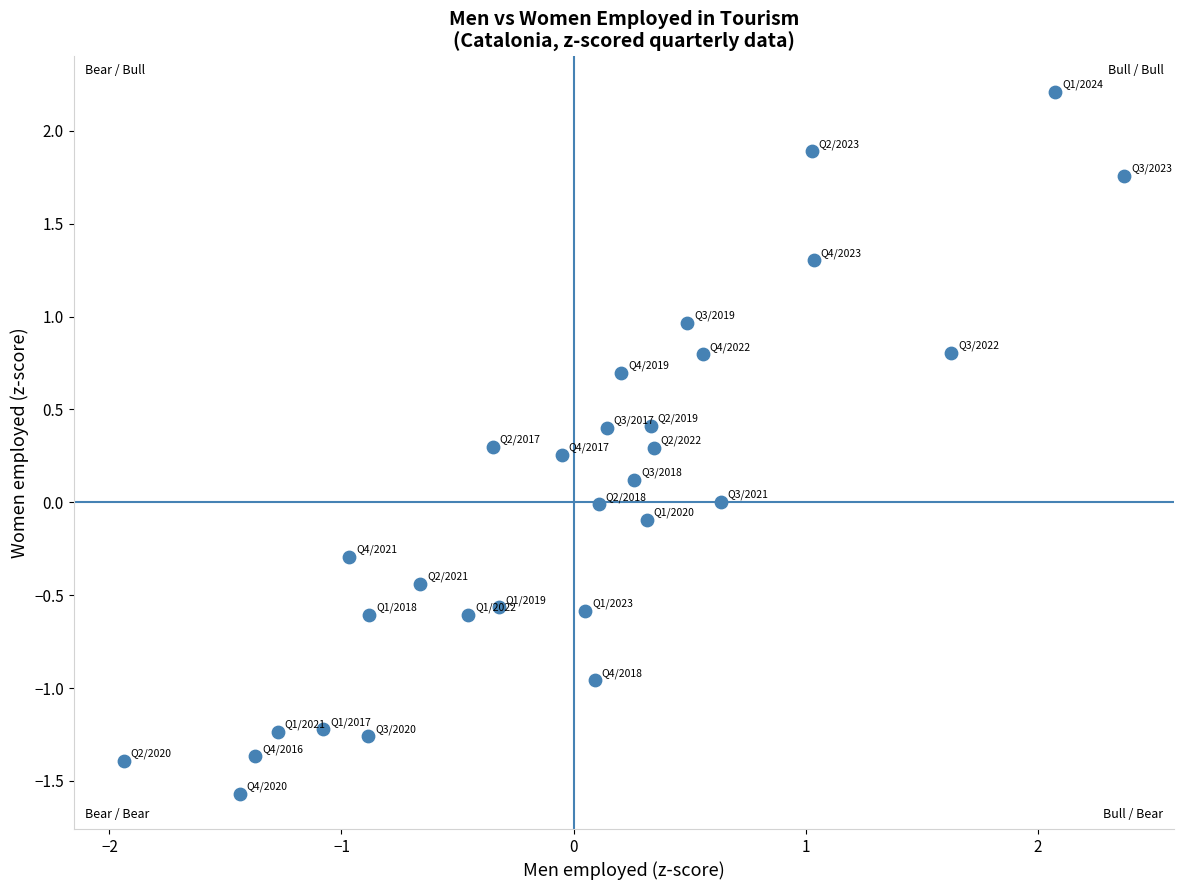

What is the range of Y values (max minus min)?

3.8